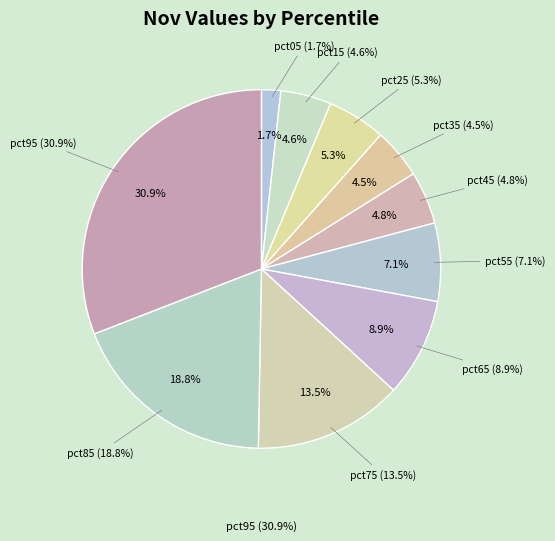

What is the smallest slice in the pie chart?

pct05